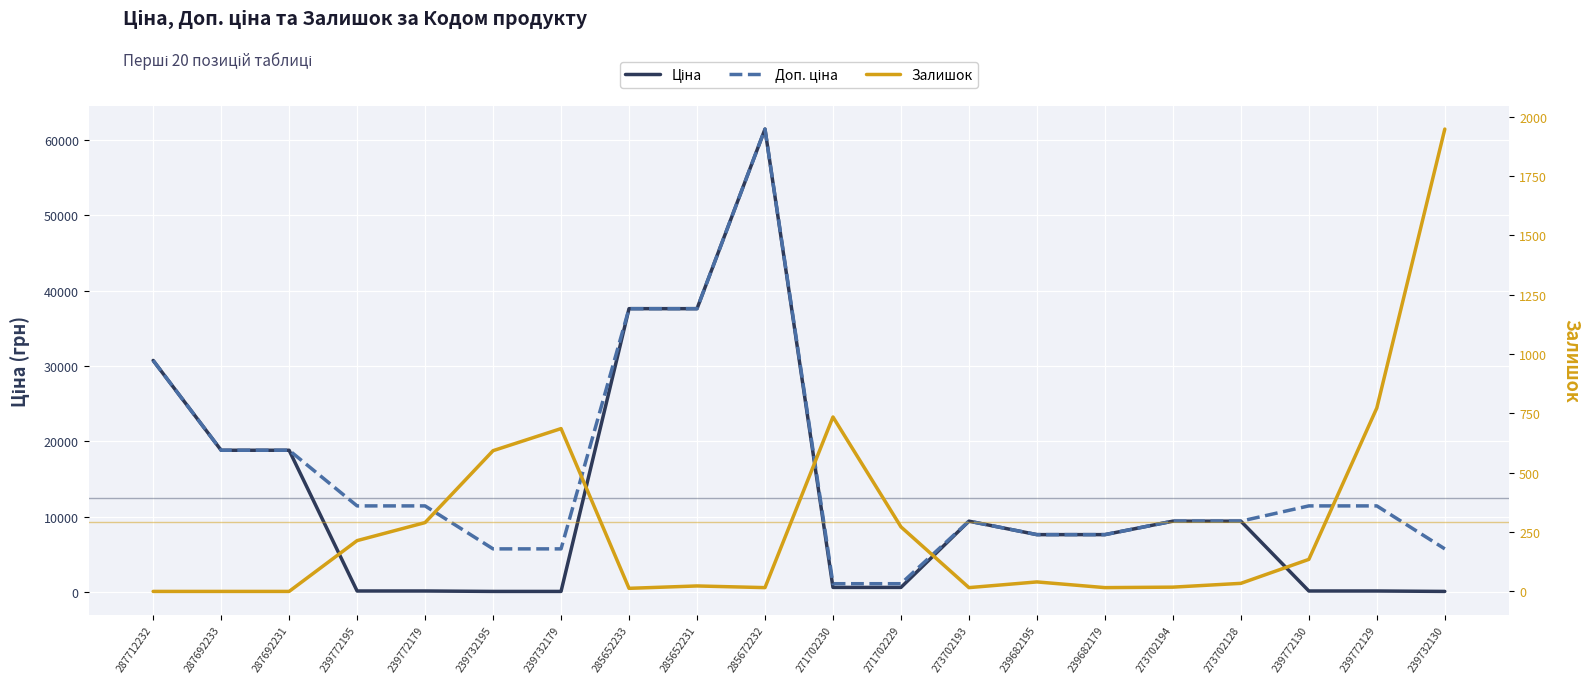

What position from the left is 239772129?

19